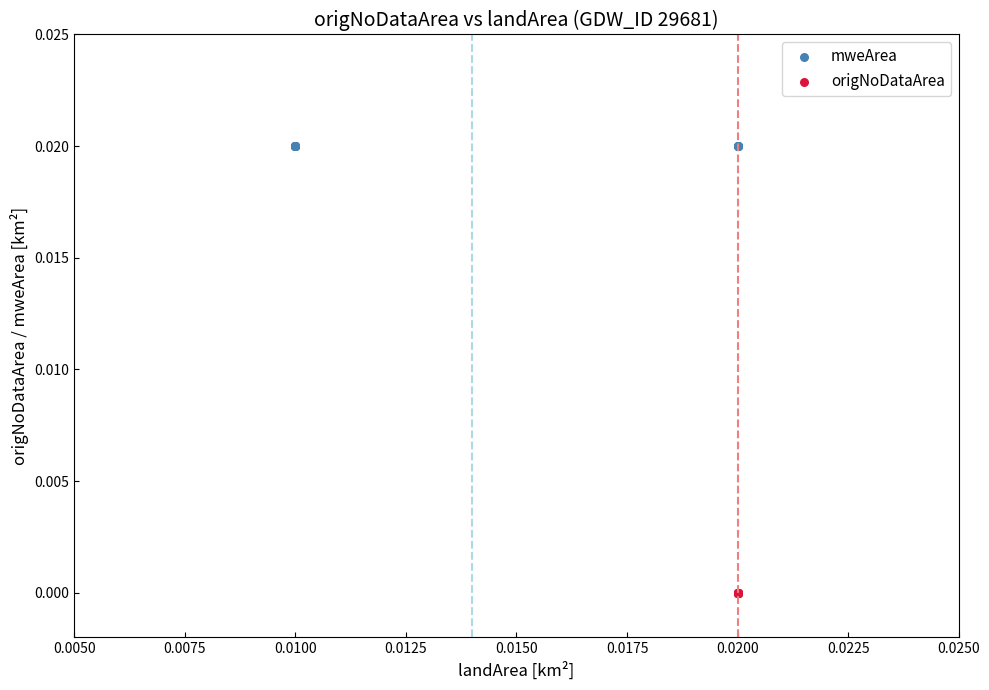

Which series contains the highest Y value?

mweArea